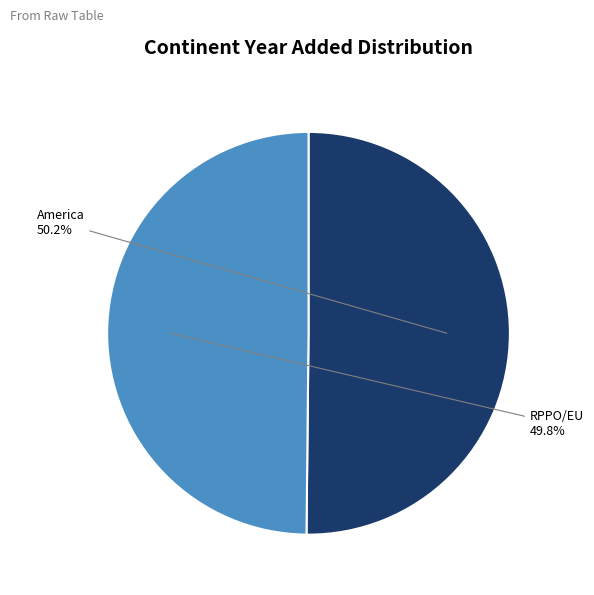

Is there a majority slice in this chart?

Yes